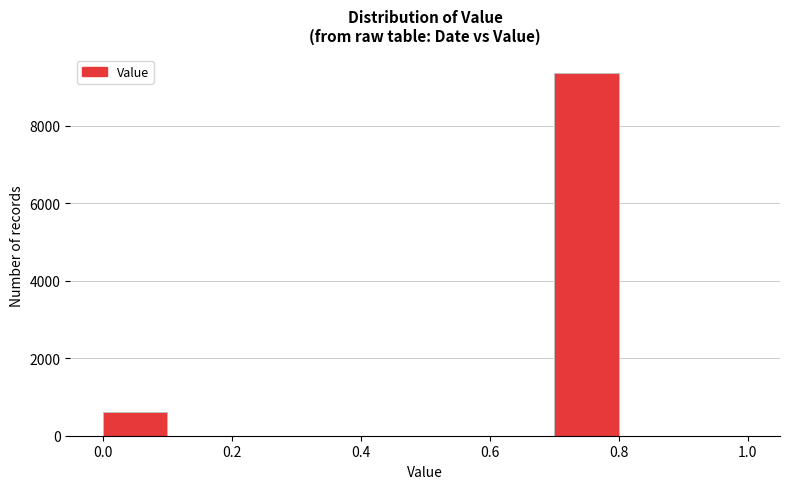

Reading left to right, list every bar in this chart as the range it spans on the x-axis followed by its height. The values are not printed on the chart, so give them approximately, as read against the axis.

0.0 to 0.1: 600
0.1 to 0.2: 0
0.2 to 0.3: 0
0.3 to 0.4: 0
0.4 to 0.5: 0
0.5 to 0.6: 0
0.6 to 0.7: 0
0.7 to 0.8: 9400
0.8 to 0.9: 0
0.9 to 1.0: 0